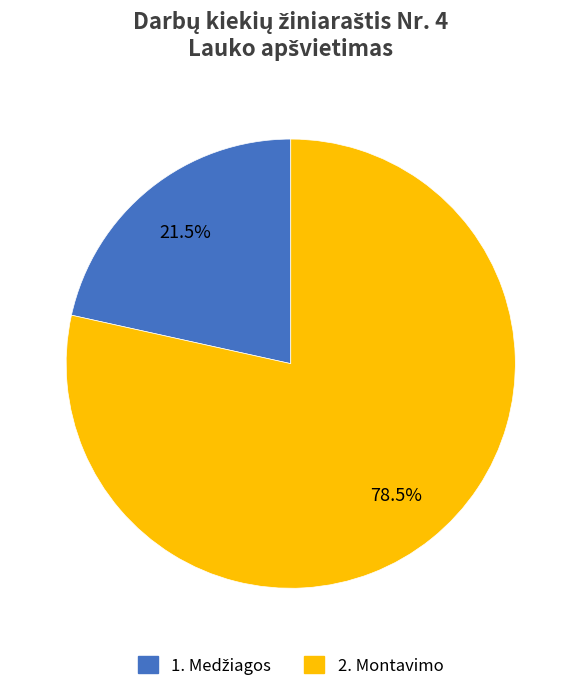

What portion of the pie excludes 2. Montavimo?

21.5%